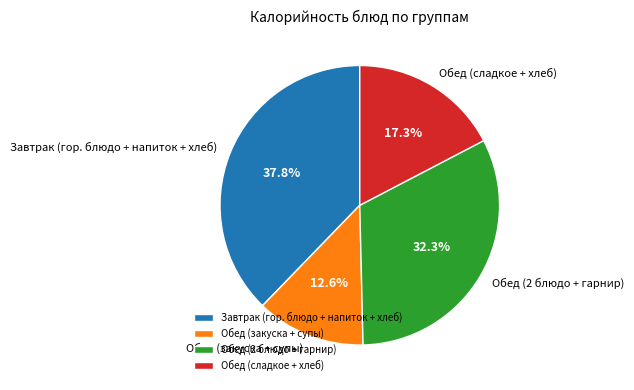

Count the number of slices in the pie.

4